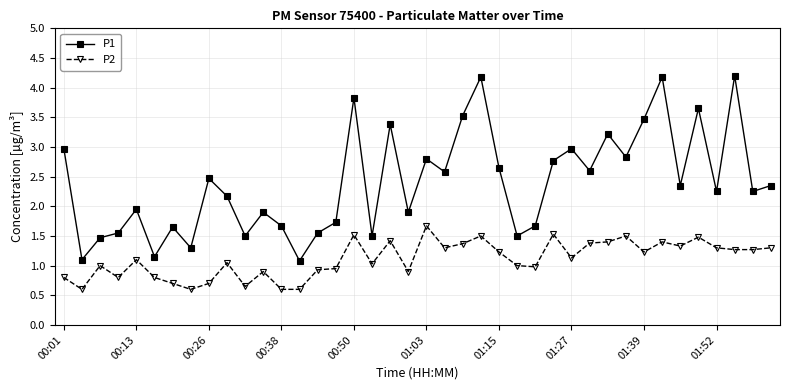

True or false: P1 and P2 cross at least once.

False